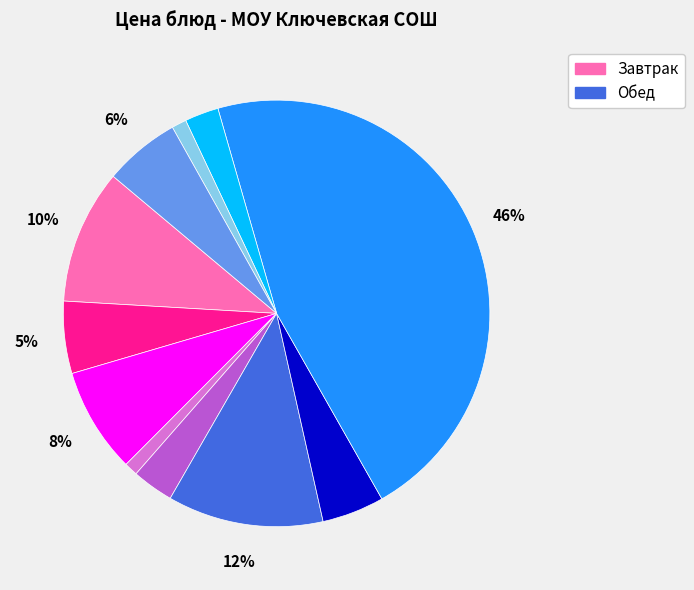

Does any single category account for the majority?

No